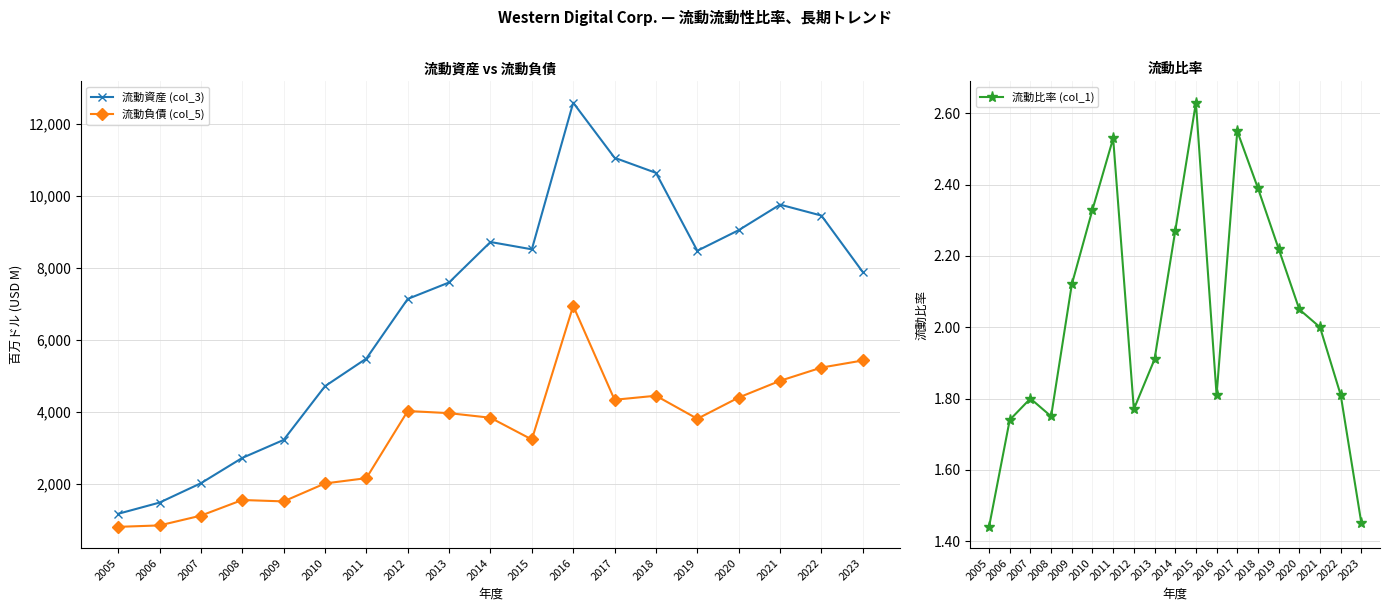

How many lines are shown in the chart?

3